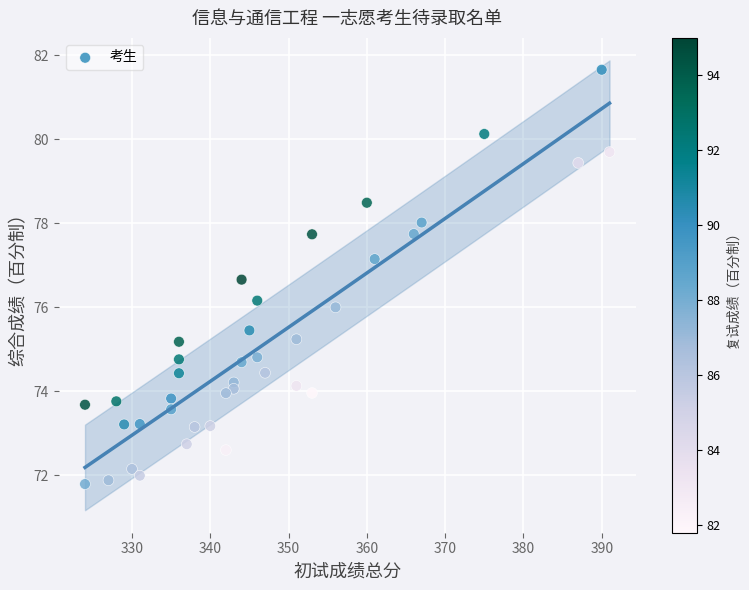

What is the range of X values (max minus min)?

67.0